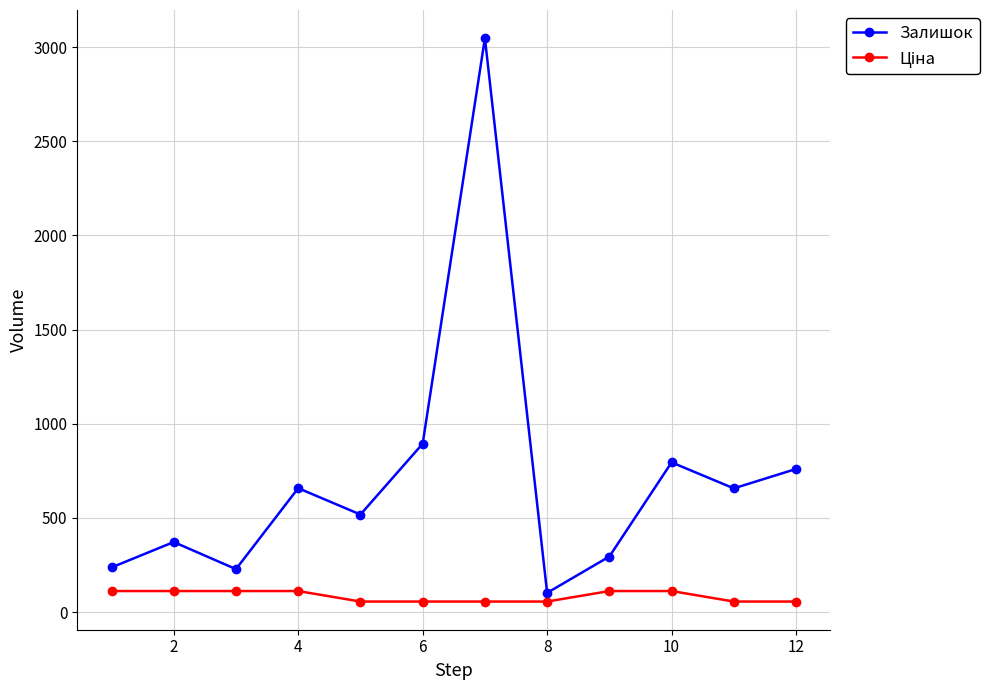

How many interior local peaks does the Залишок series have?

4